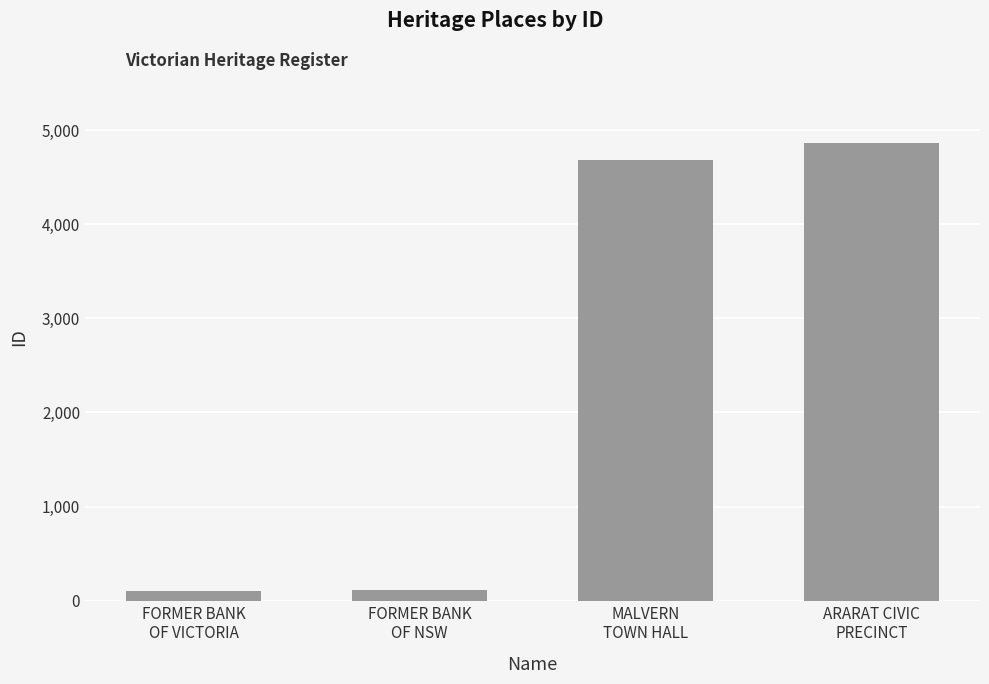

What is the difference between the maximum and minimum values?

4769